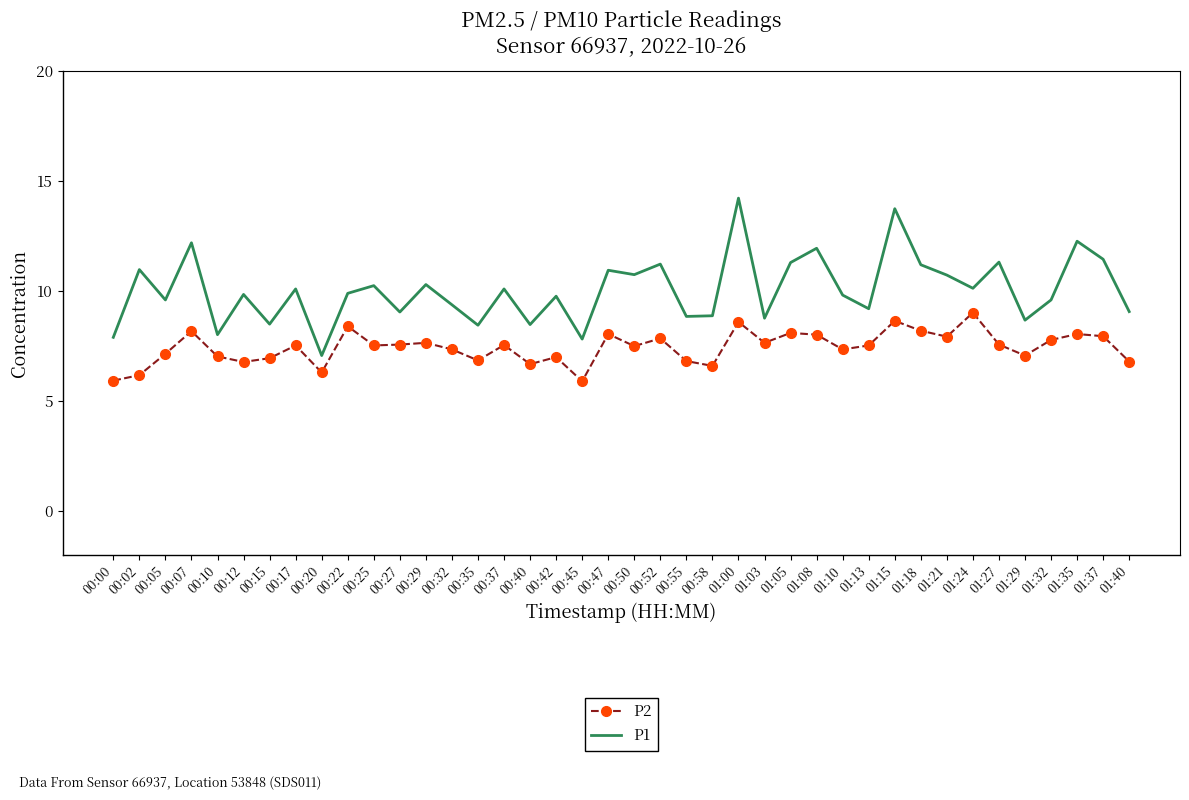

What are all the series names shown in the legend?

P2, P1